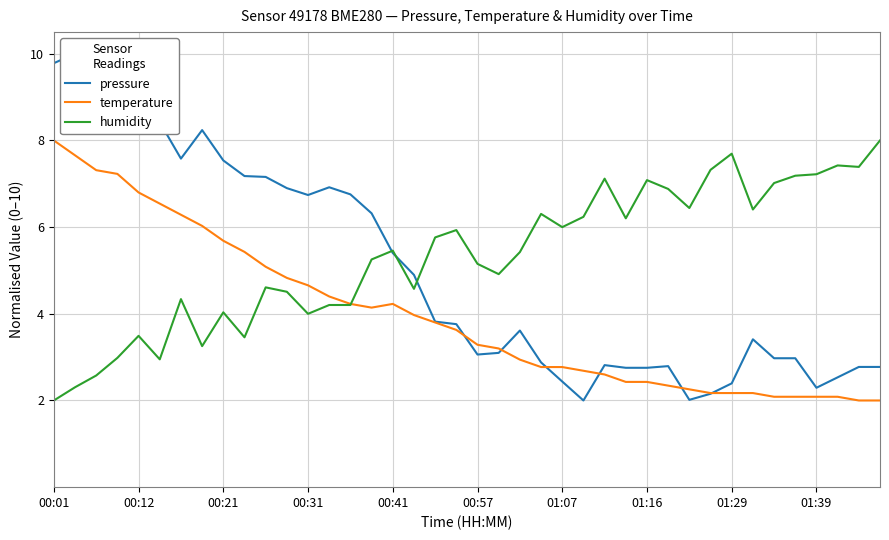

At which label does temperature first exceed 3?

00:01